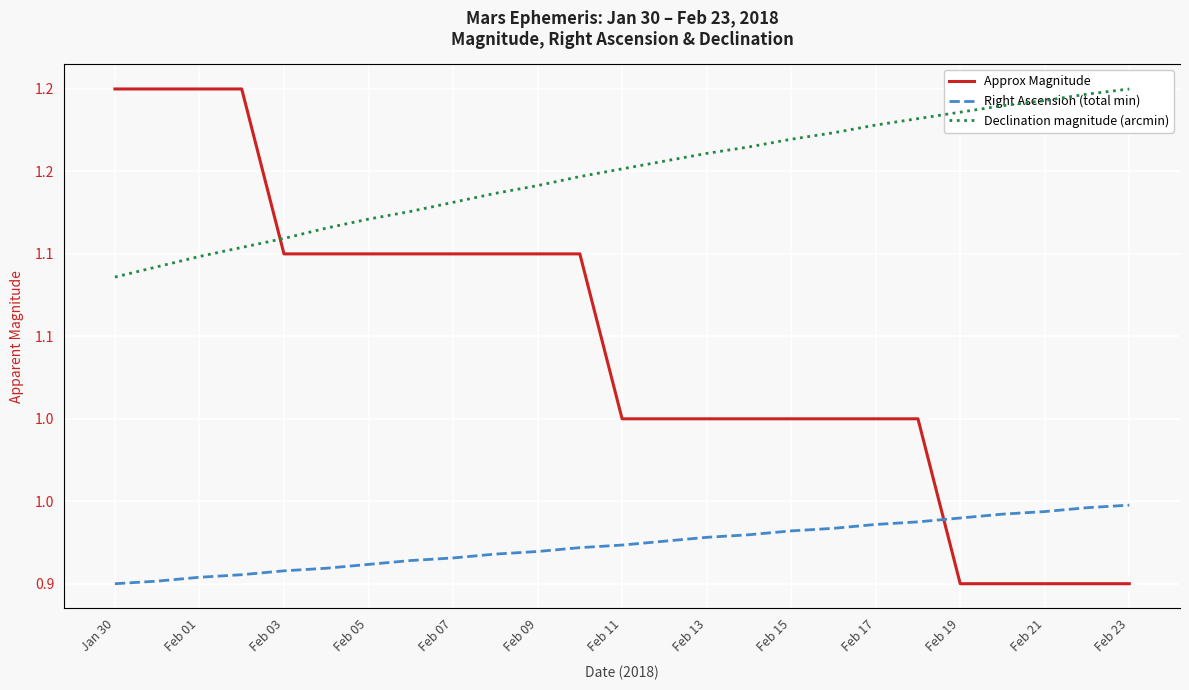

What are all the series names shown in the legend?

Approx Magnitude, Right Ascension (total min), Declination magnitude (arcmin)